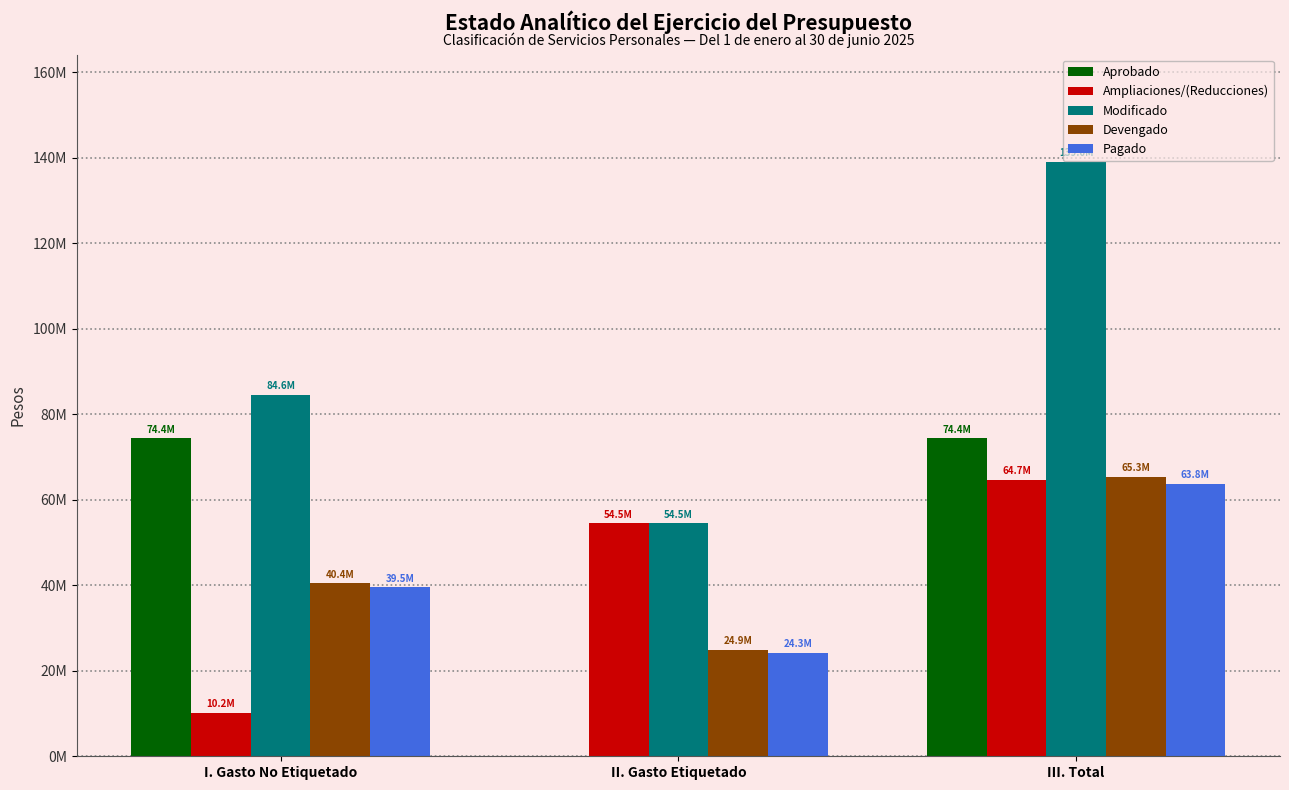

At which category does the chart reach its minimum across all series?

II. Gasto Etiquetado